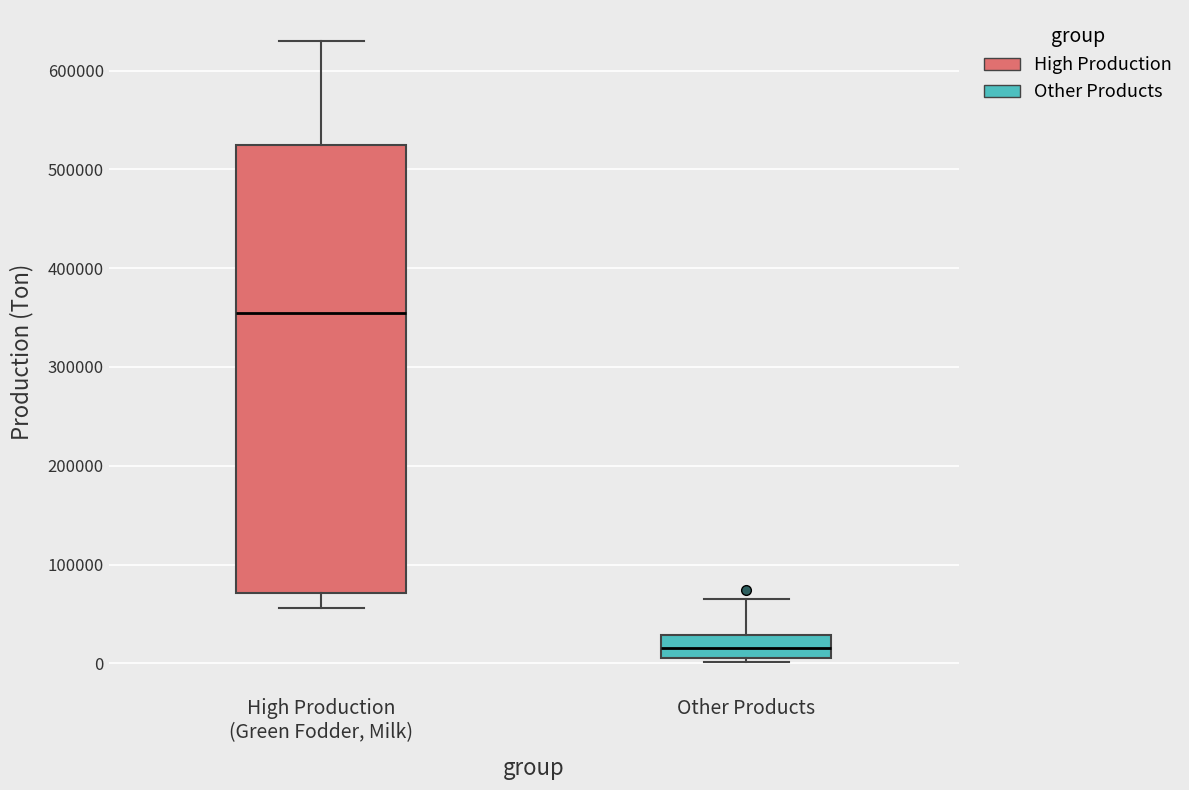

Where is the upper edge of the box for Other Products on the y-axis? The values are not printed on the chart, so give them approximately, as read against the axis.

30000